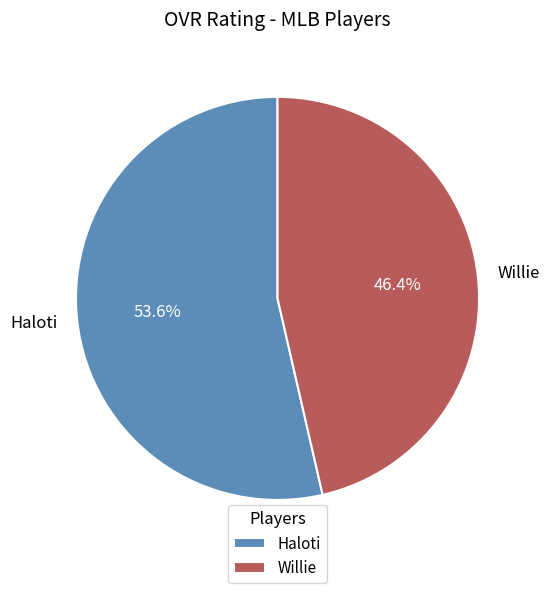

Which category has the smallest portion of the pie?

Willie